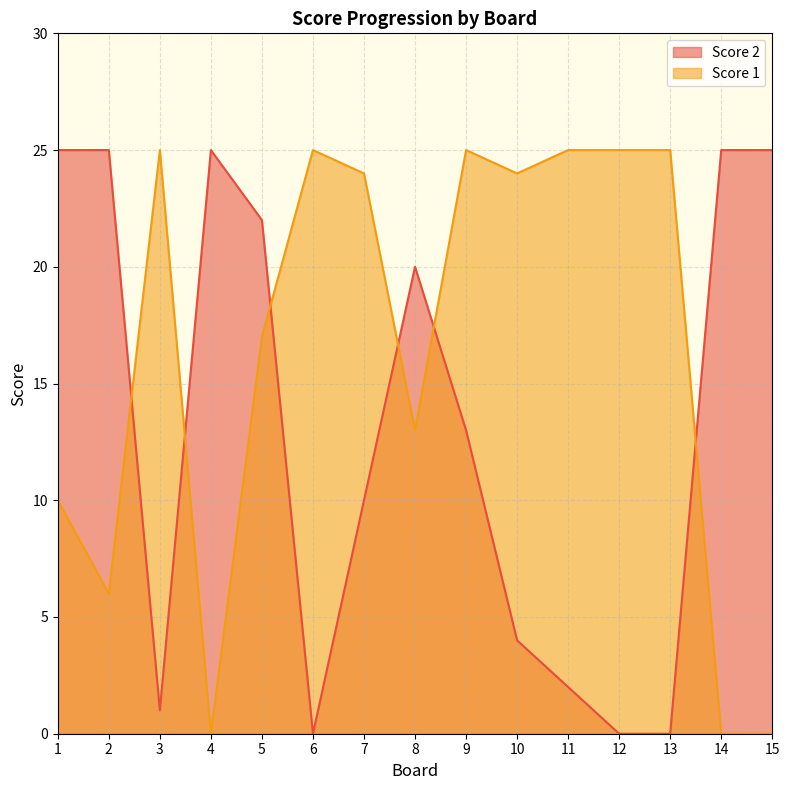

What is the difference between the maximum and second lowest values in the Score 2 series?

25